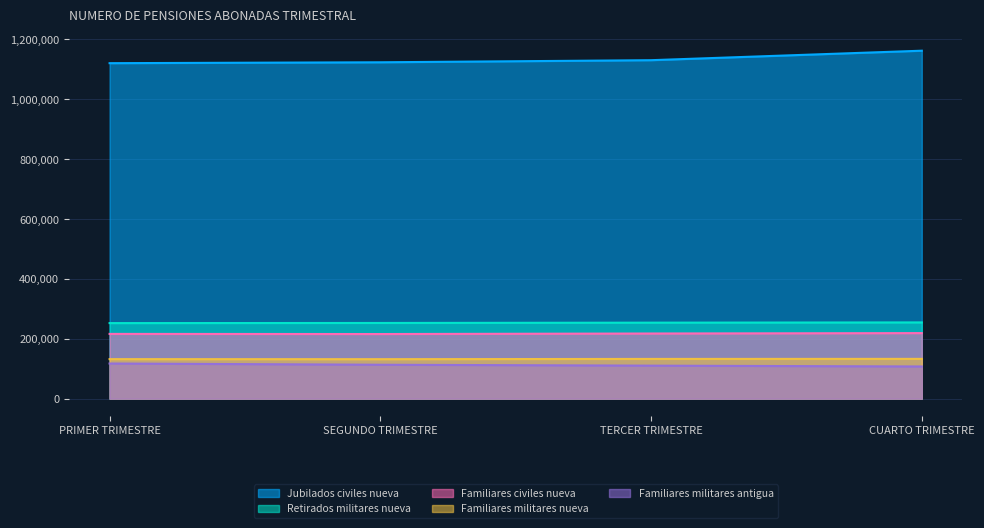

The Familiares militares antigua series shows 110195 at TERCER TRIMESTRE. True or false?

True